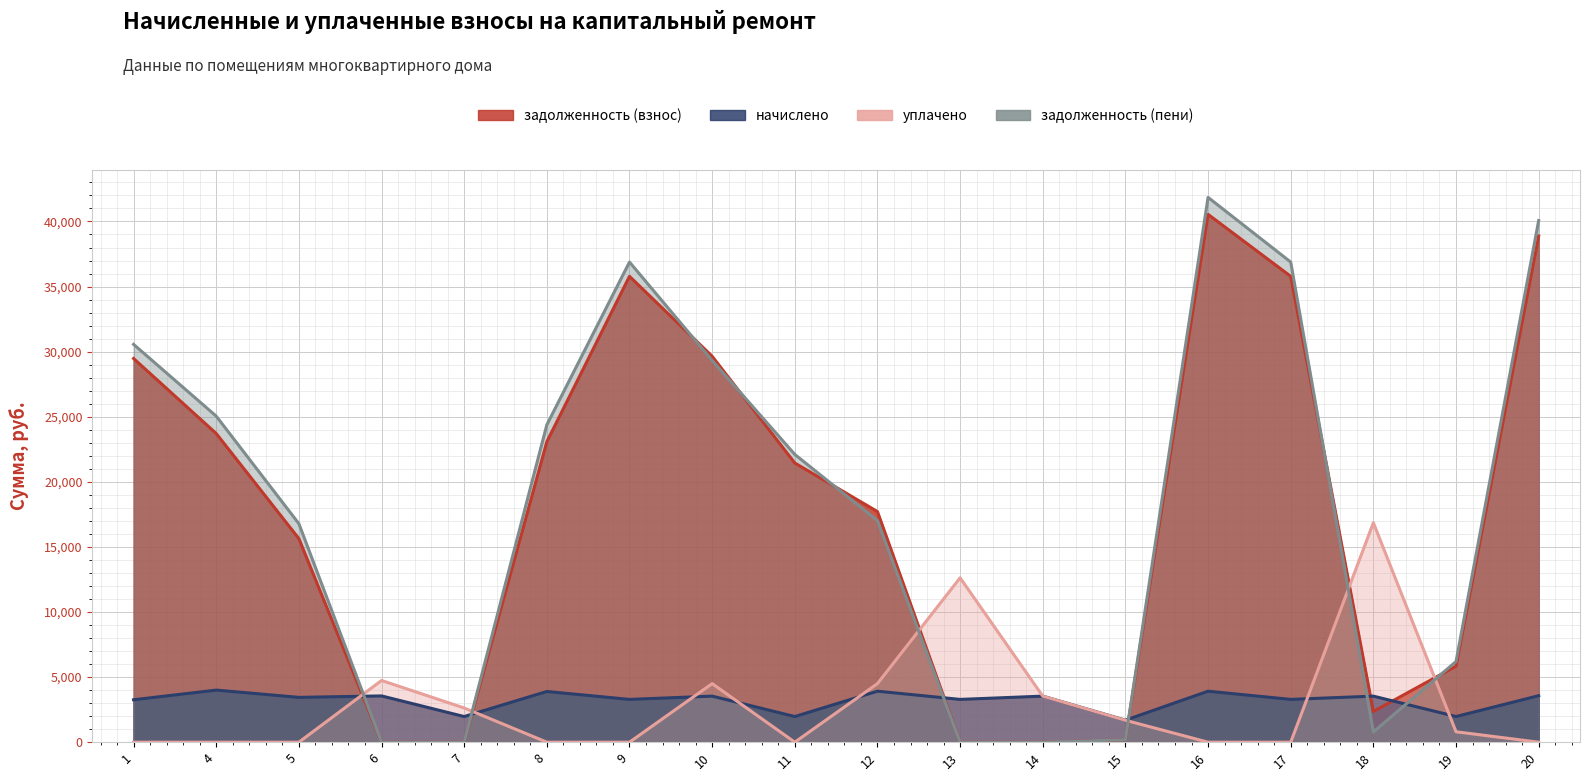

Where is the first local maximum for задолженность (взнос)?

9